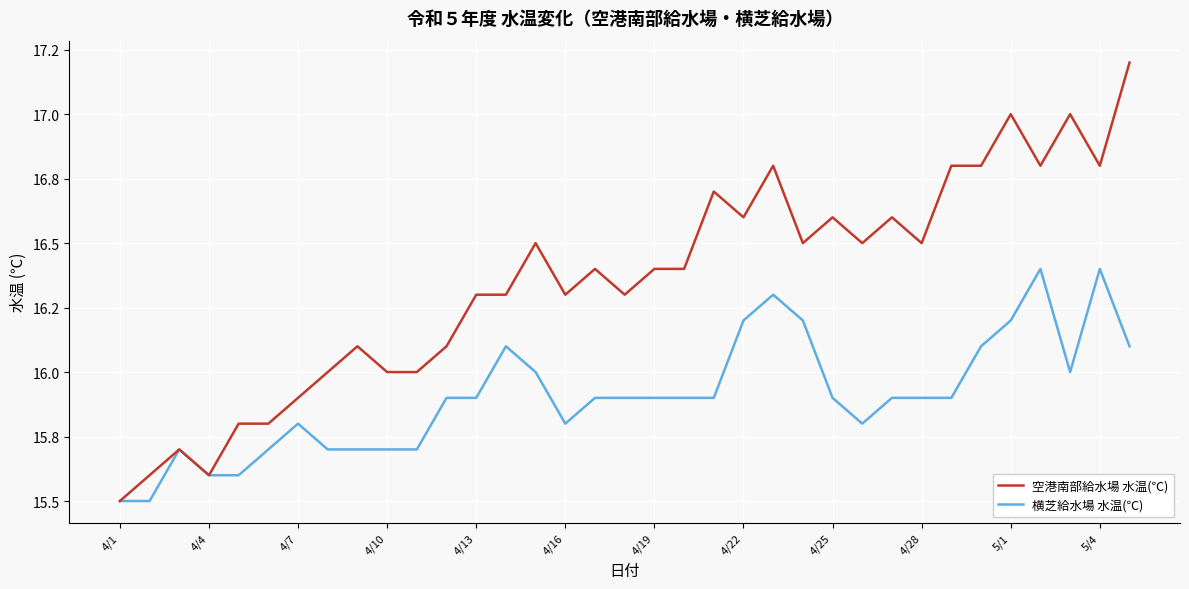

What are all the series names shown in the legend?

空港南部給水場 水温(℃), 横芝給水場 水温(℃)